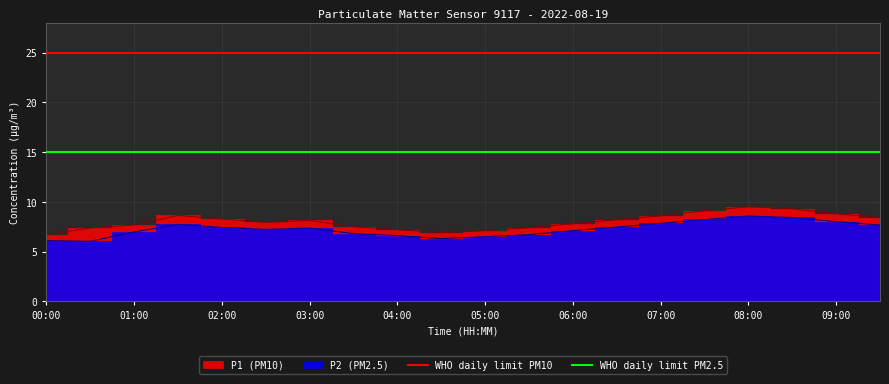

What is the sum of all WHO daily limit PM10 values?

50